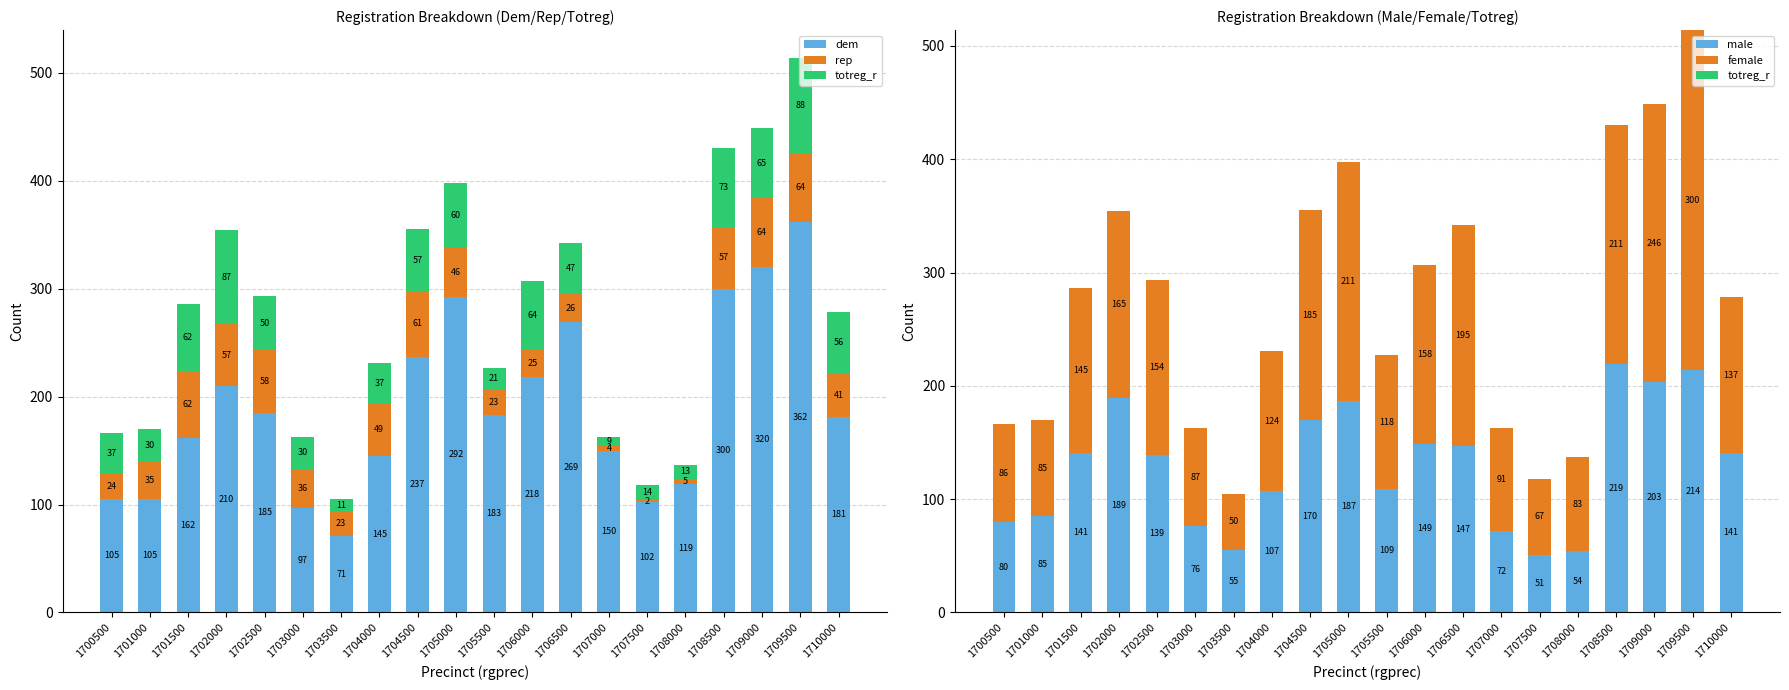

The rep series shows 10 at 1706000. True or false?

False